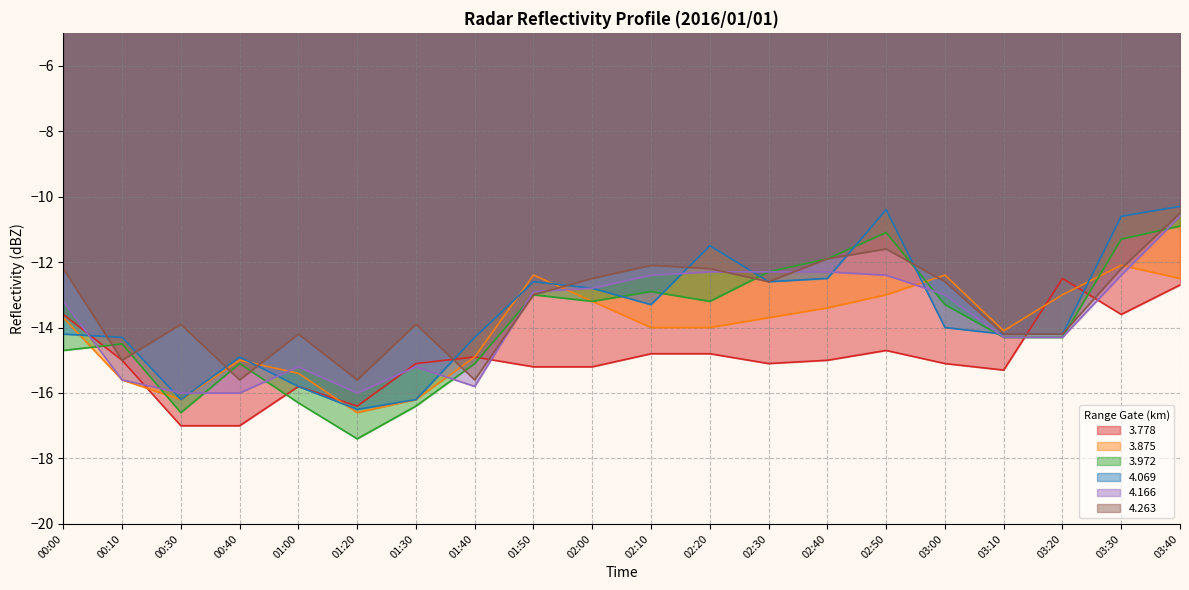

What is the sum of all 4.166 values?

-275.0